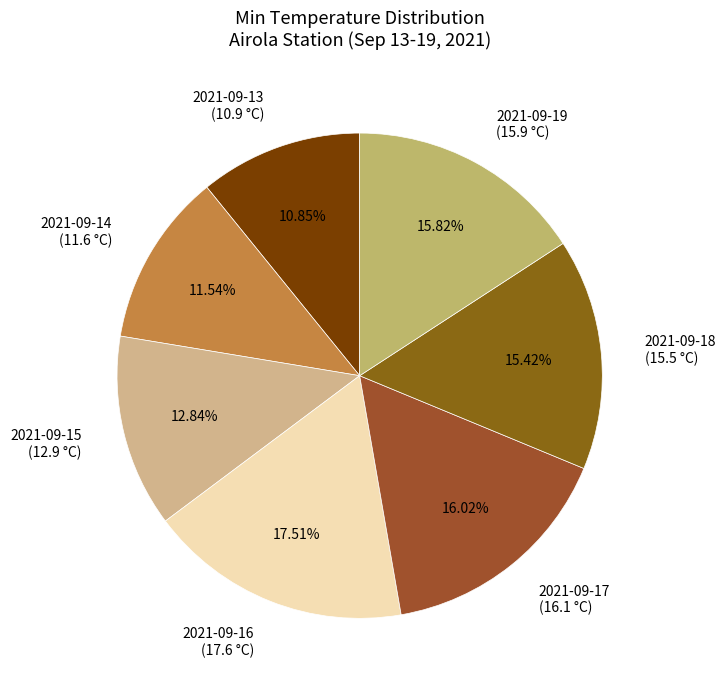

Does any single category account for the majority?

No